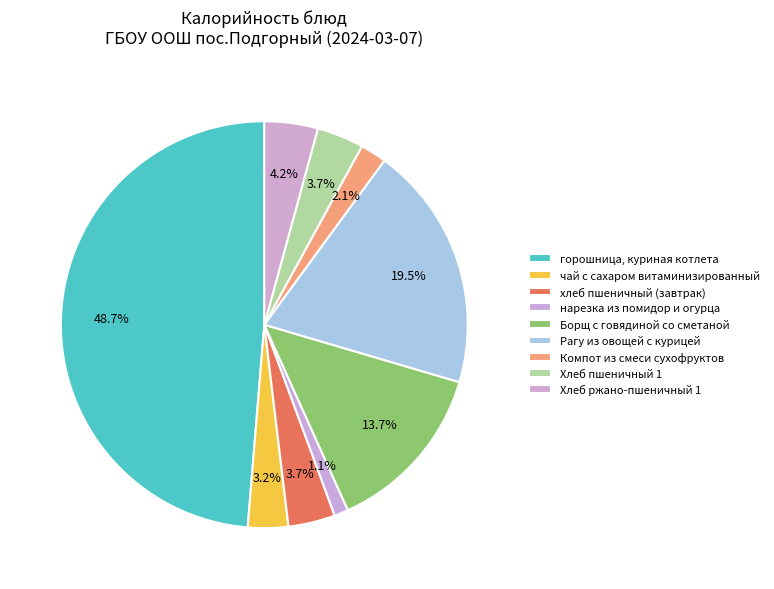

What is the change in value from нарезка из помидор и огурца to Компот из смеси сухофруктов?

+13